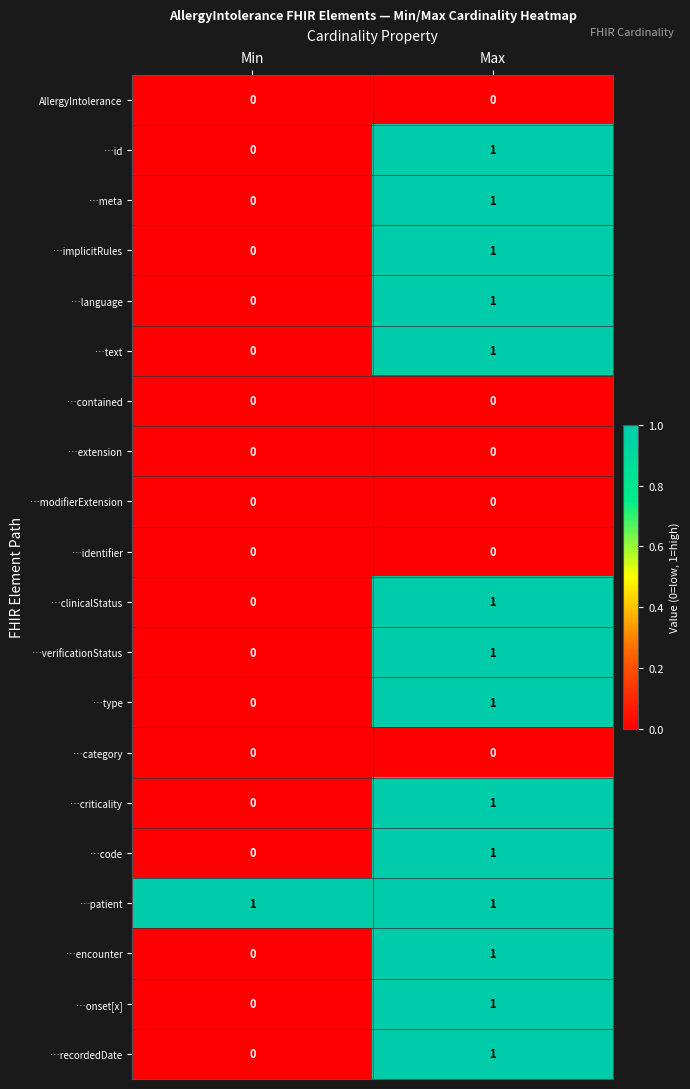

Which category has the highest value in the …type series?

Max